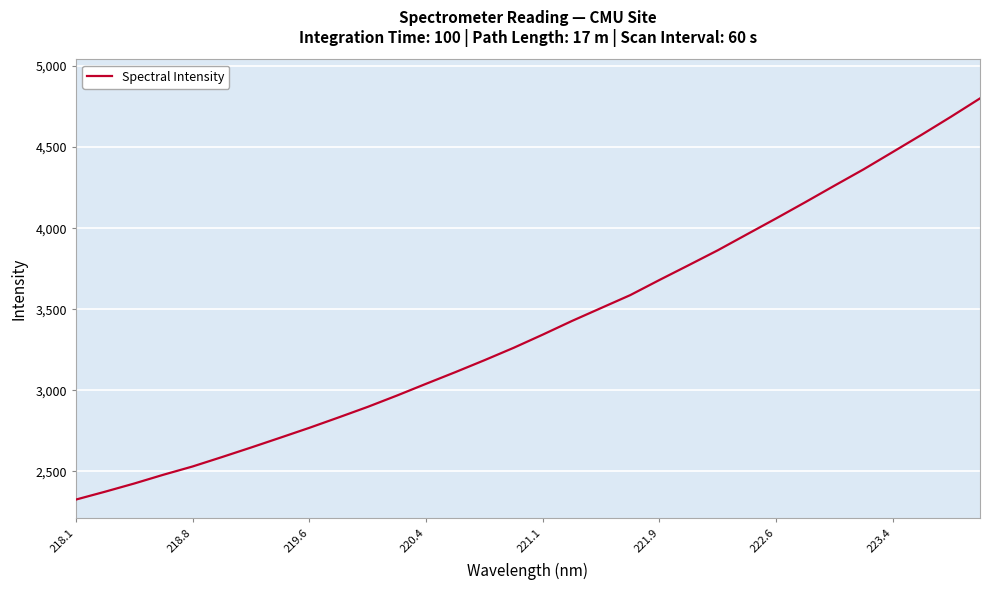

What is the difference between the maximum and minimum values?

2473.4